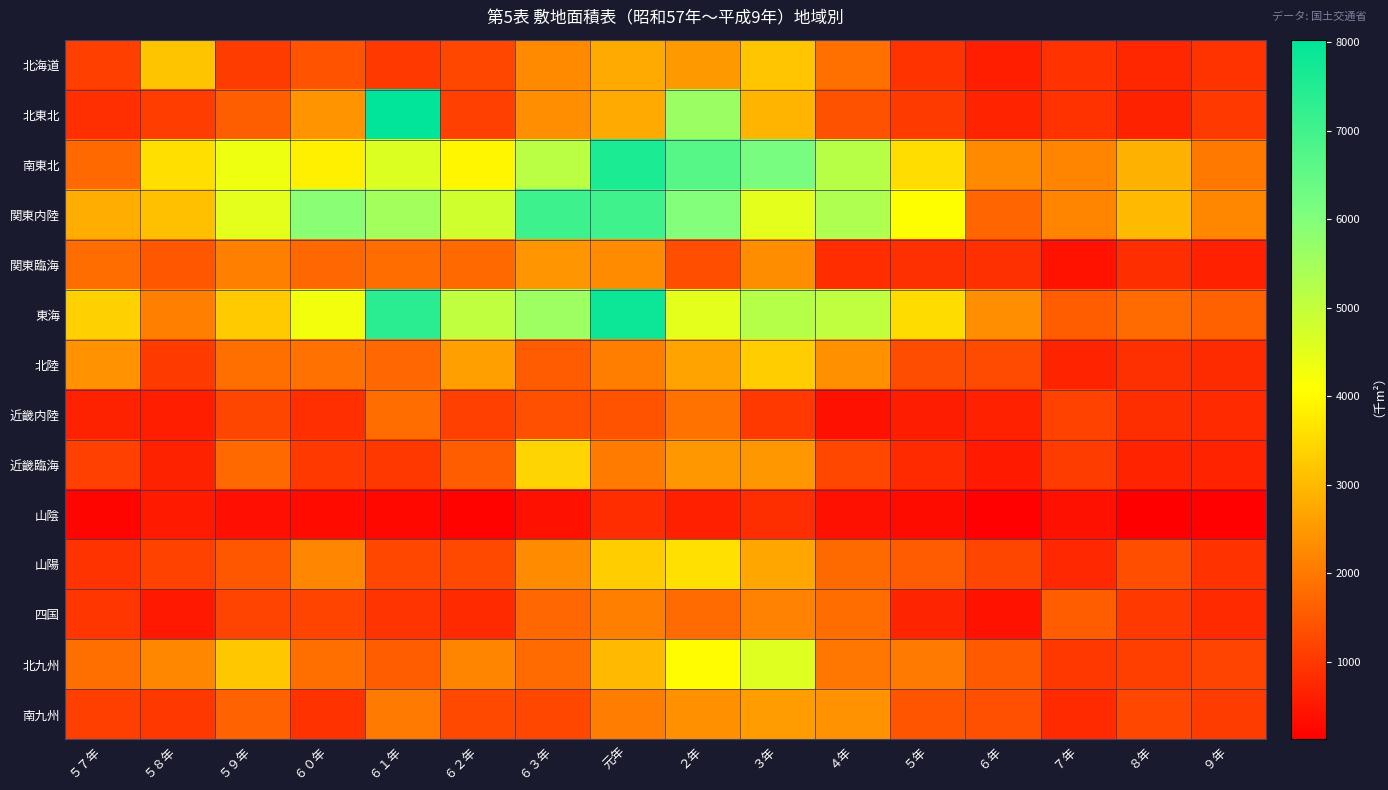

What is the smallest value displayed?

125